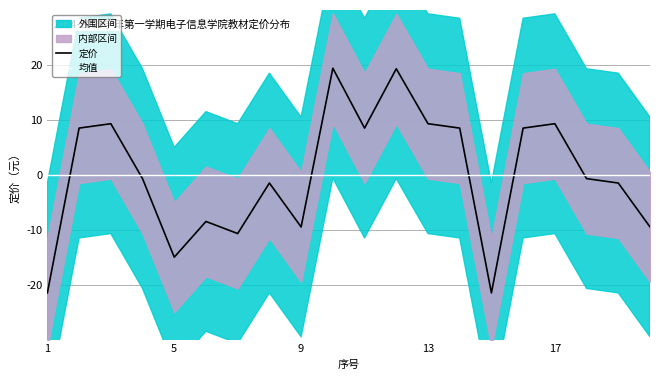

What is the maximum value for 定价?

19.4